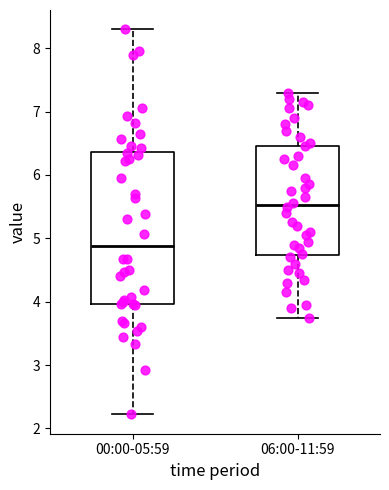

Reading left to right, read every box against the y-axis: the position of its median line, the range the box covers, and the ends of its whiskers. The values are not printed on the chart, so give them approximately, as read against the axis.

00:00-05:59: median 4.9, box 4.0 to 6.4, whiskers 2.2 to 8.3
06:00-11:59: median 5.5, box 4.7 to 6.5, whiskers 3.8 to 7.3